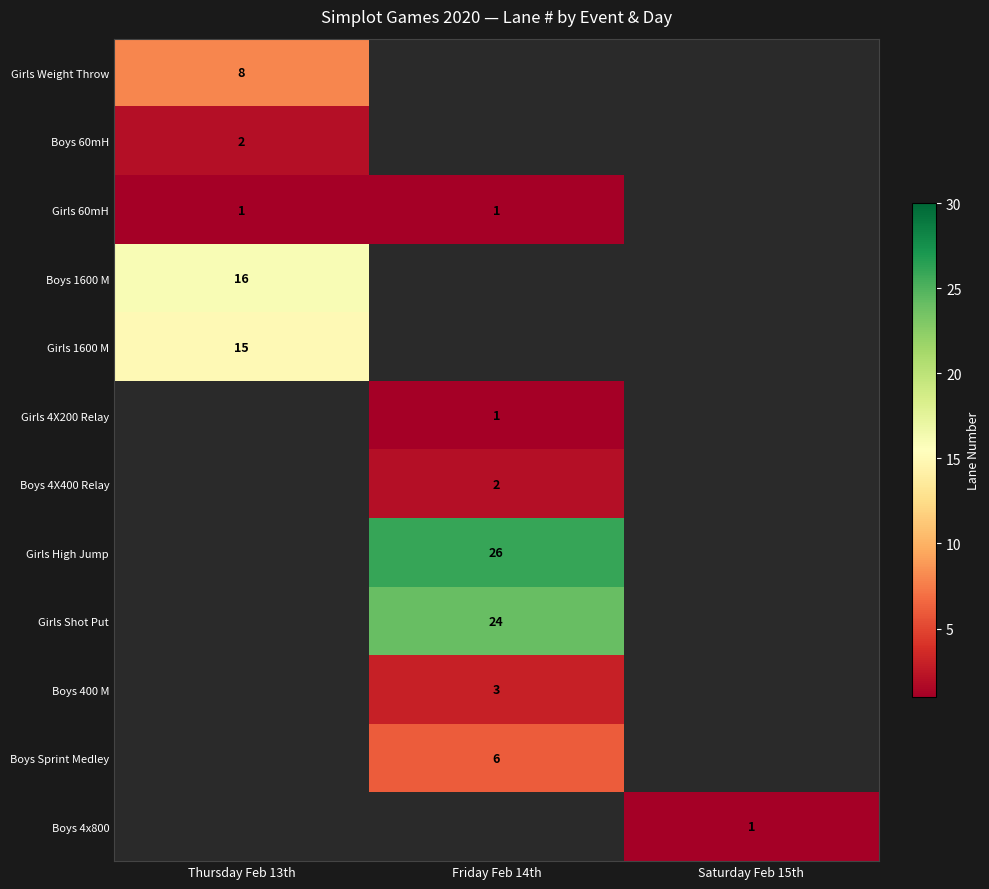

The value of Boys 60mH at Thursday Feb 13th is 2. True or false?

True